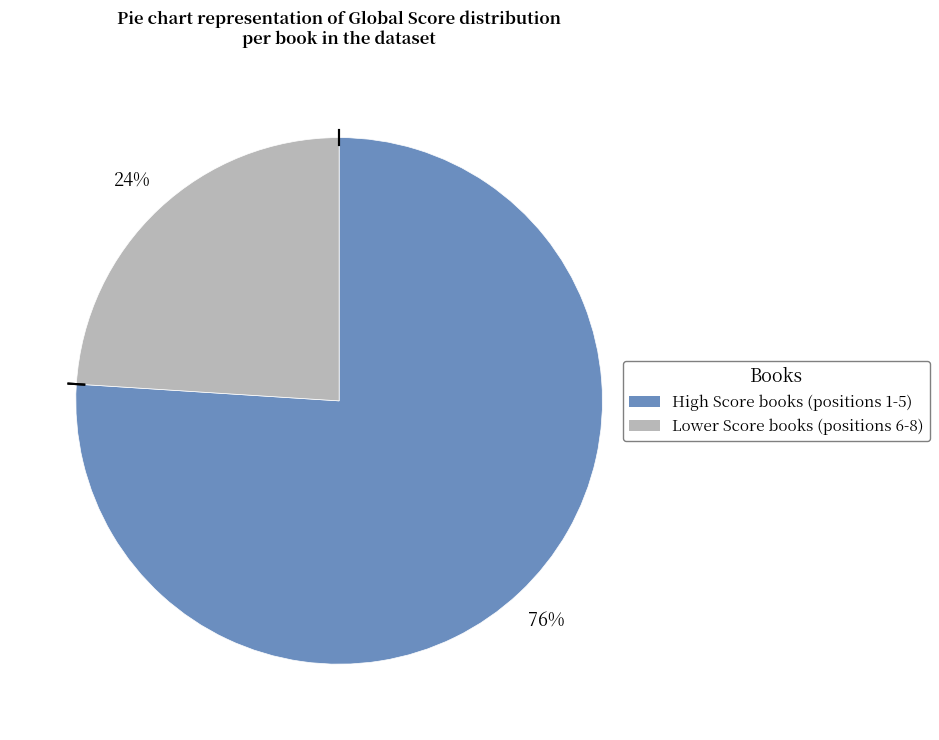

Is there a majority slice in this chart?

Yes